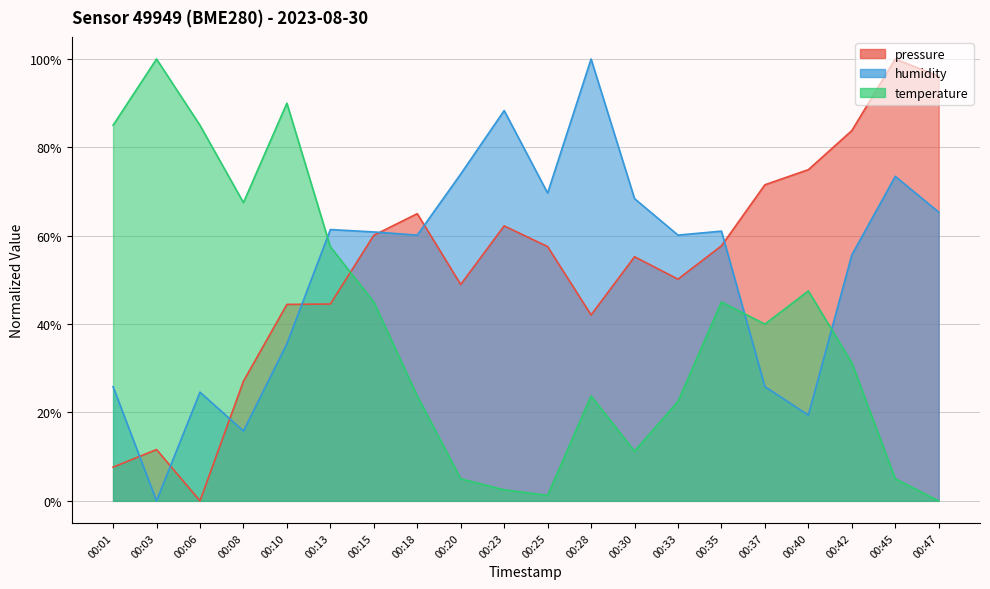

Is the value of pressure at 00:35 greater than the value of temperature at 00:23?

Yes